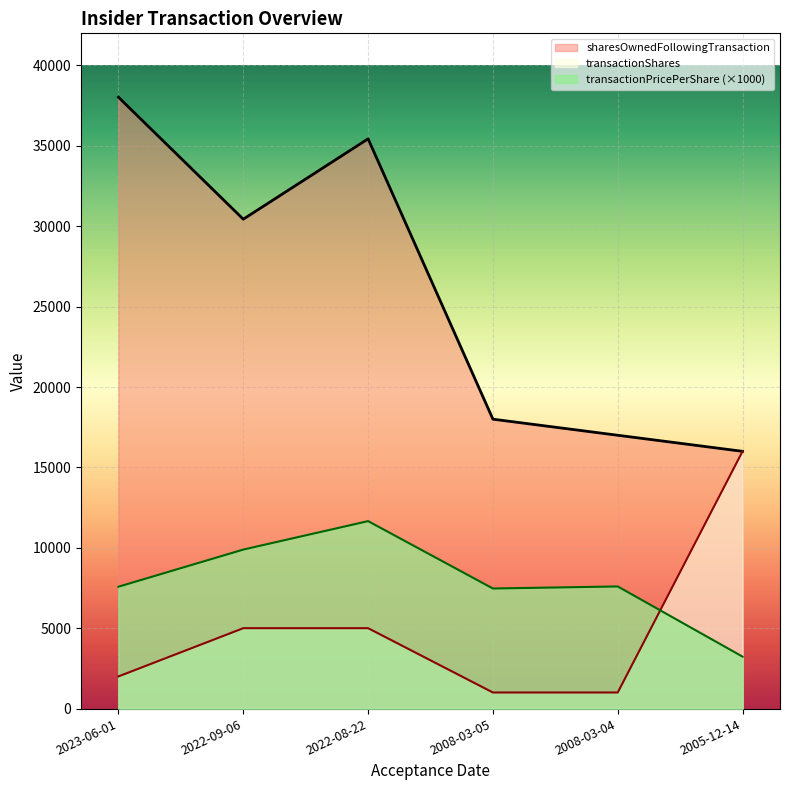

At which category does the chart reach its minimum across all series?

2008-03-05